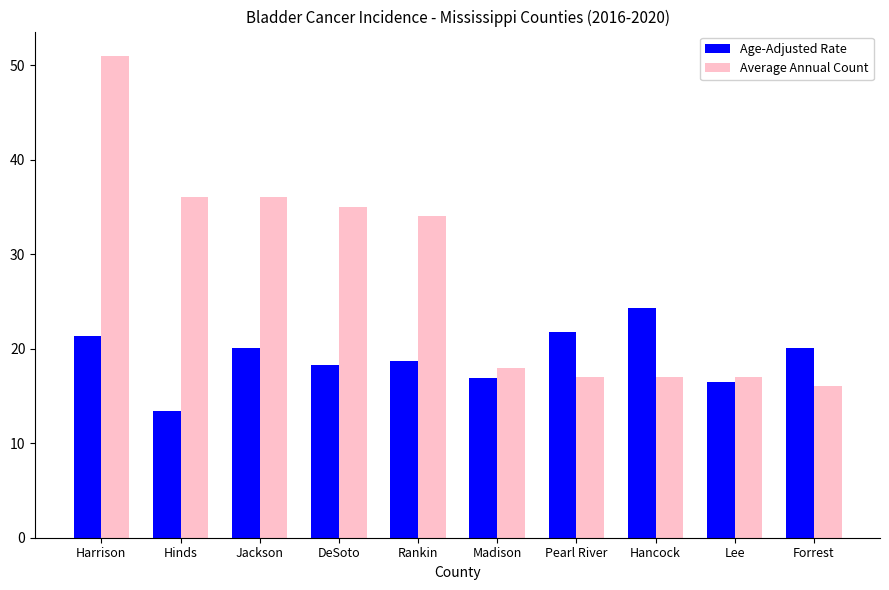

How many series are shown in this chart?

2